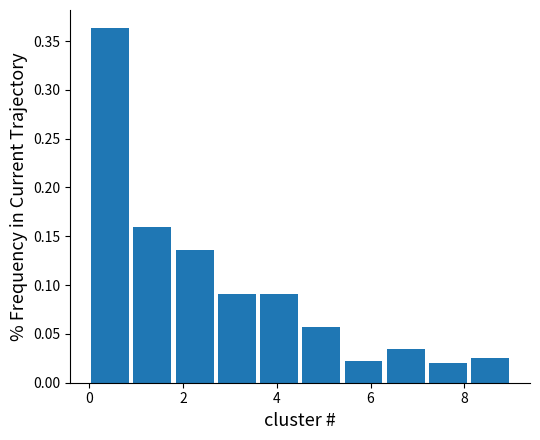

Which range on the x-axis has the tallest bar?

0.0 to 0.9